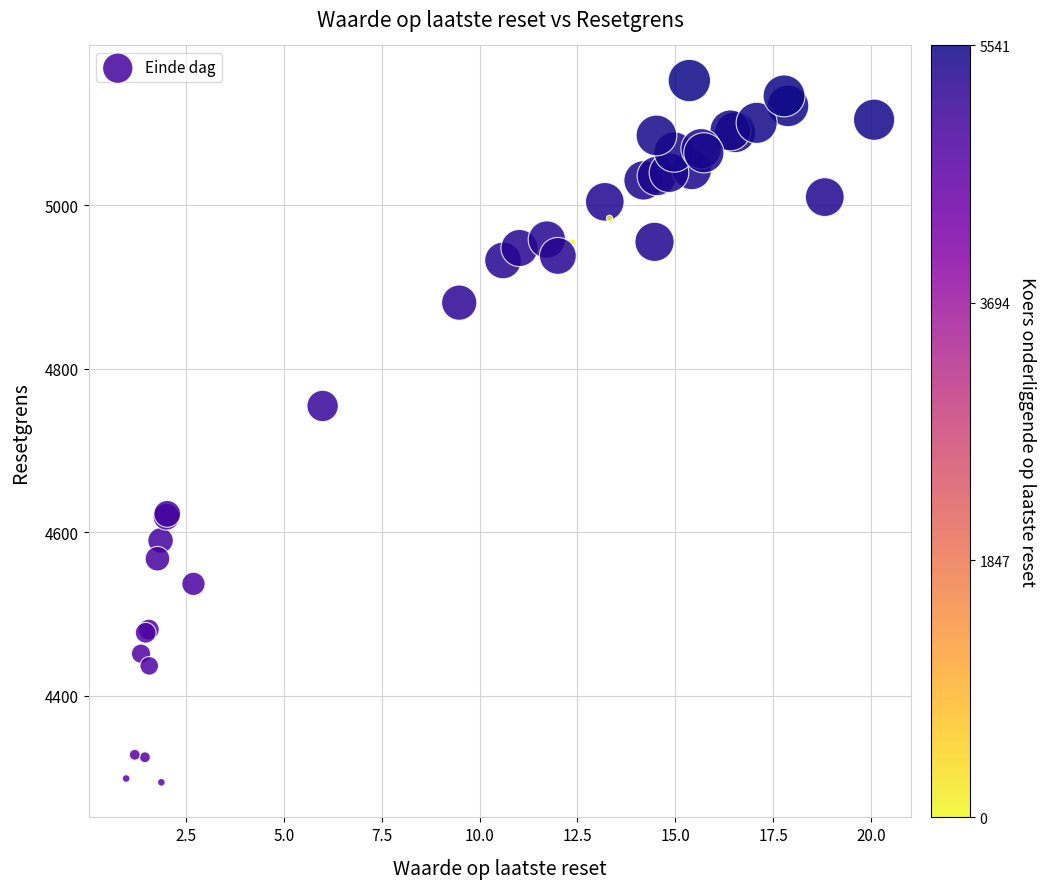

What Y value in the scatter plot is closest to 4723?

4754.5